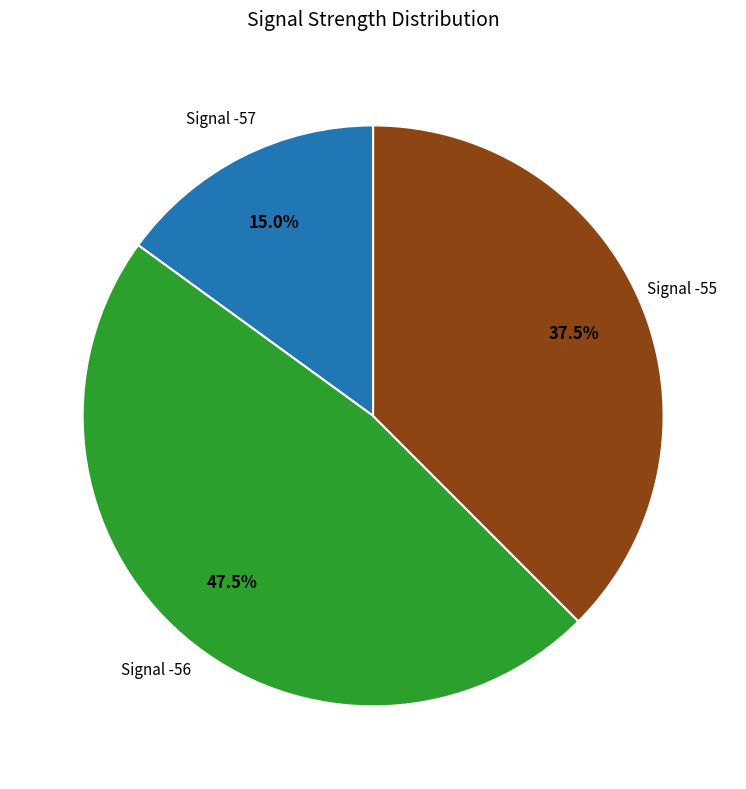

Does any single category account for the majority?

No